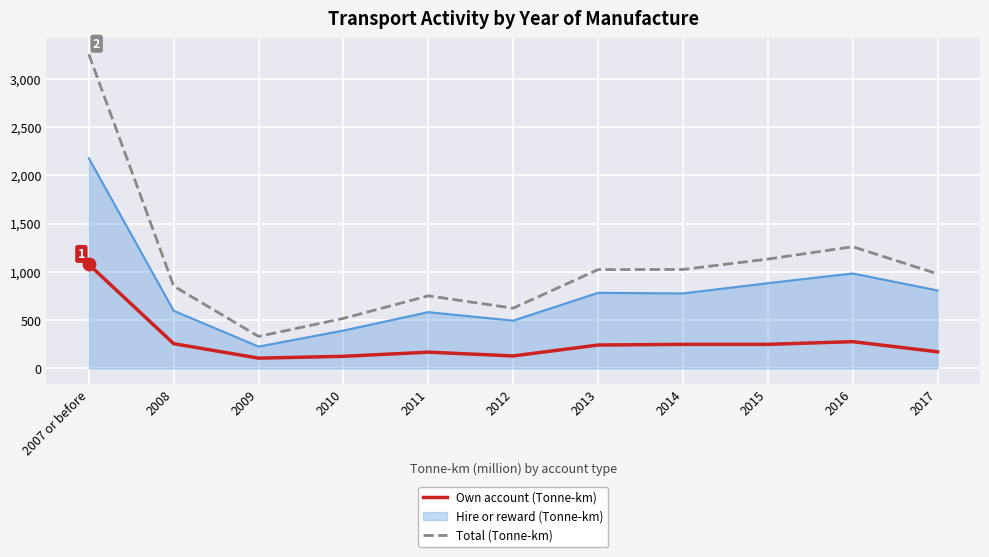

Which series has the largest total across all categories?

Total (Tonne-km)